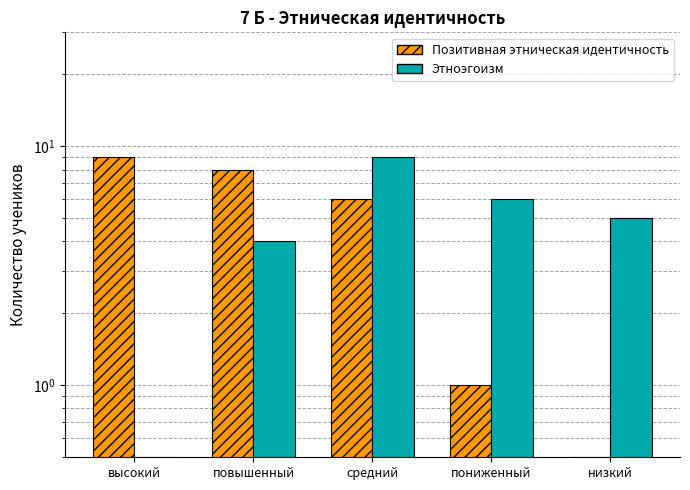

What is the label of the 3rd bar from the right?

средний